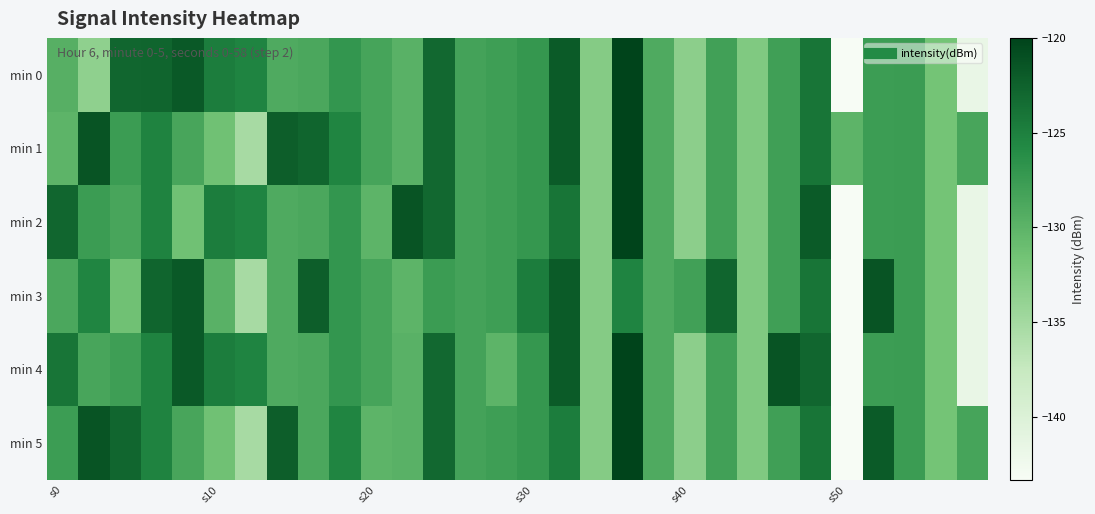

Which series has the largest total across all categories?

min 1